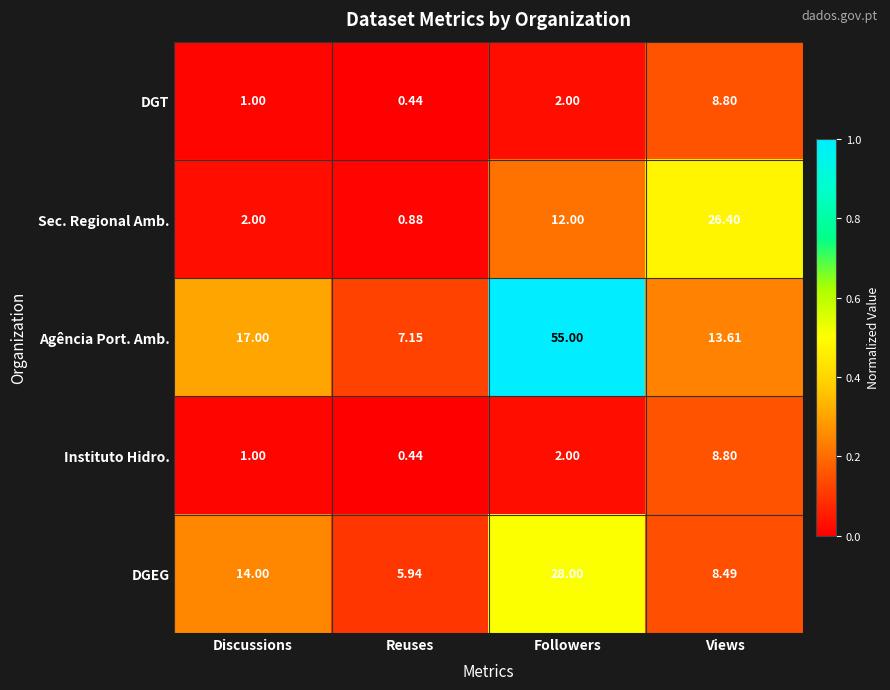

Which series changed the most between Discussions and Followers?

Agência Port. Amb.